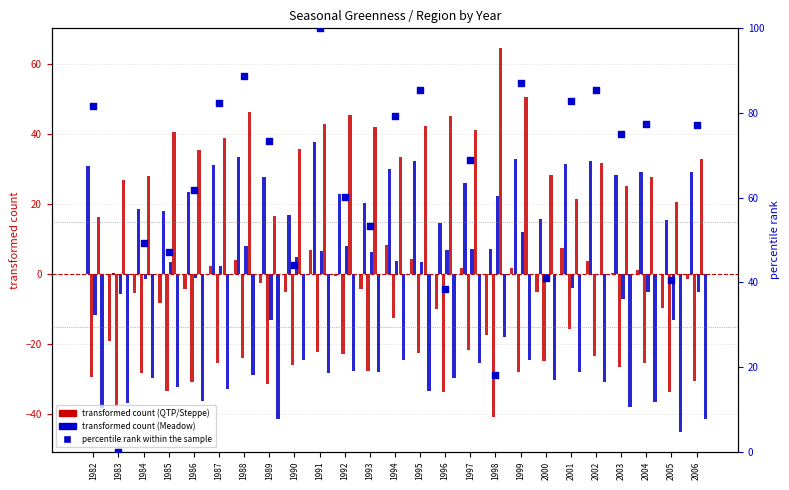

Is the value of QTP_wit at 1994 greater than the value of Steppe_wit at 2005?

Yes